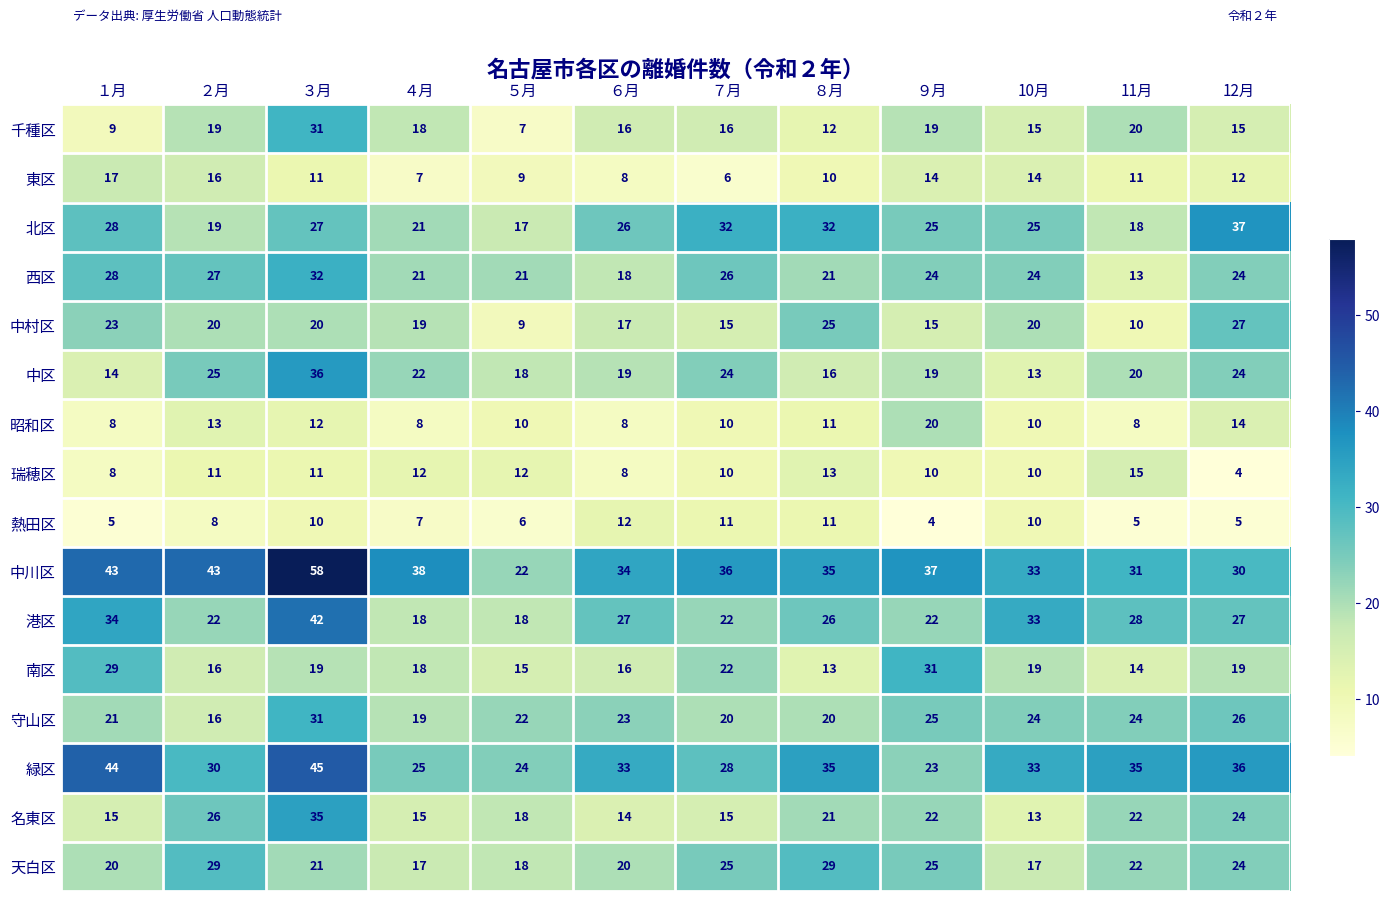

True or false: 南区 has a value of 26 at ４月.

False